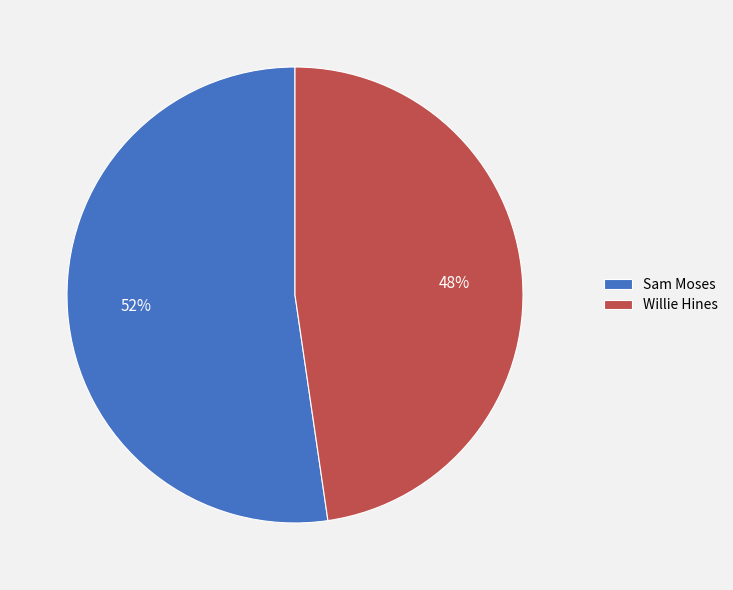

To the nearest percent, what is the average slice percentage?

50%